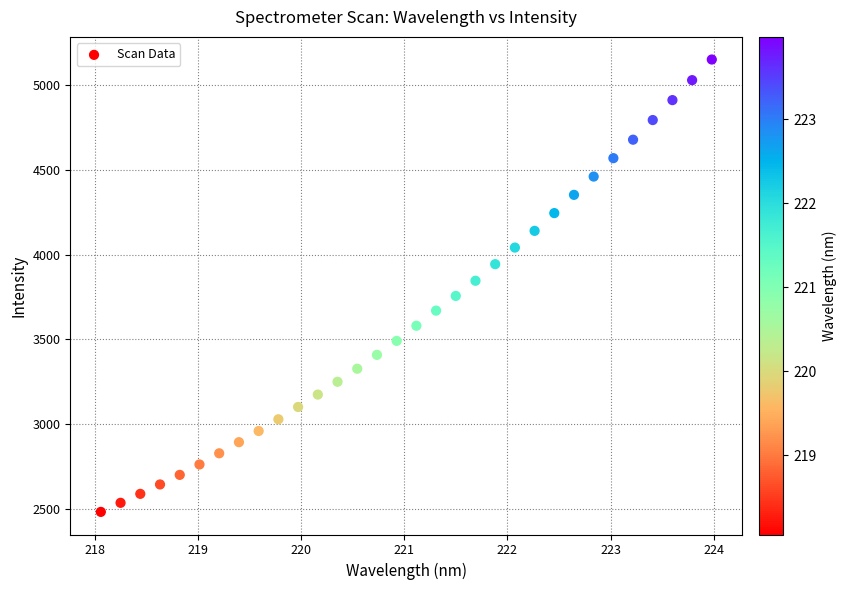

What is the range of X values (max minus min)?

5.9